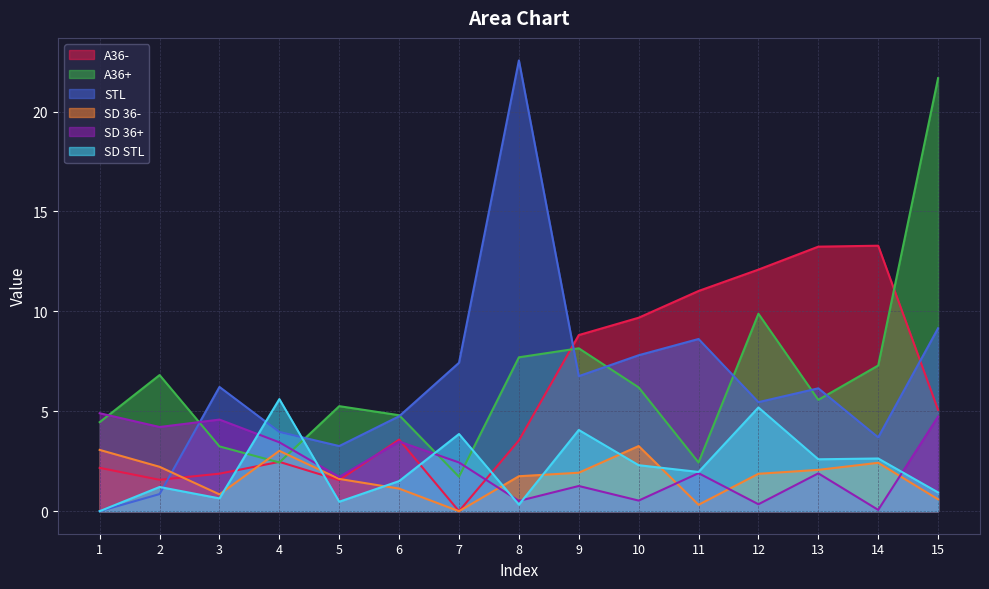

What is the minimum value for SD 36+?

0.1